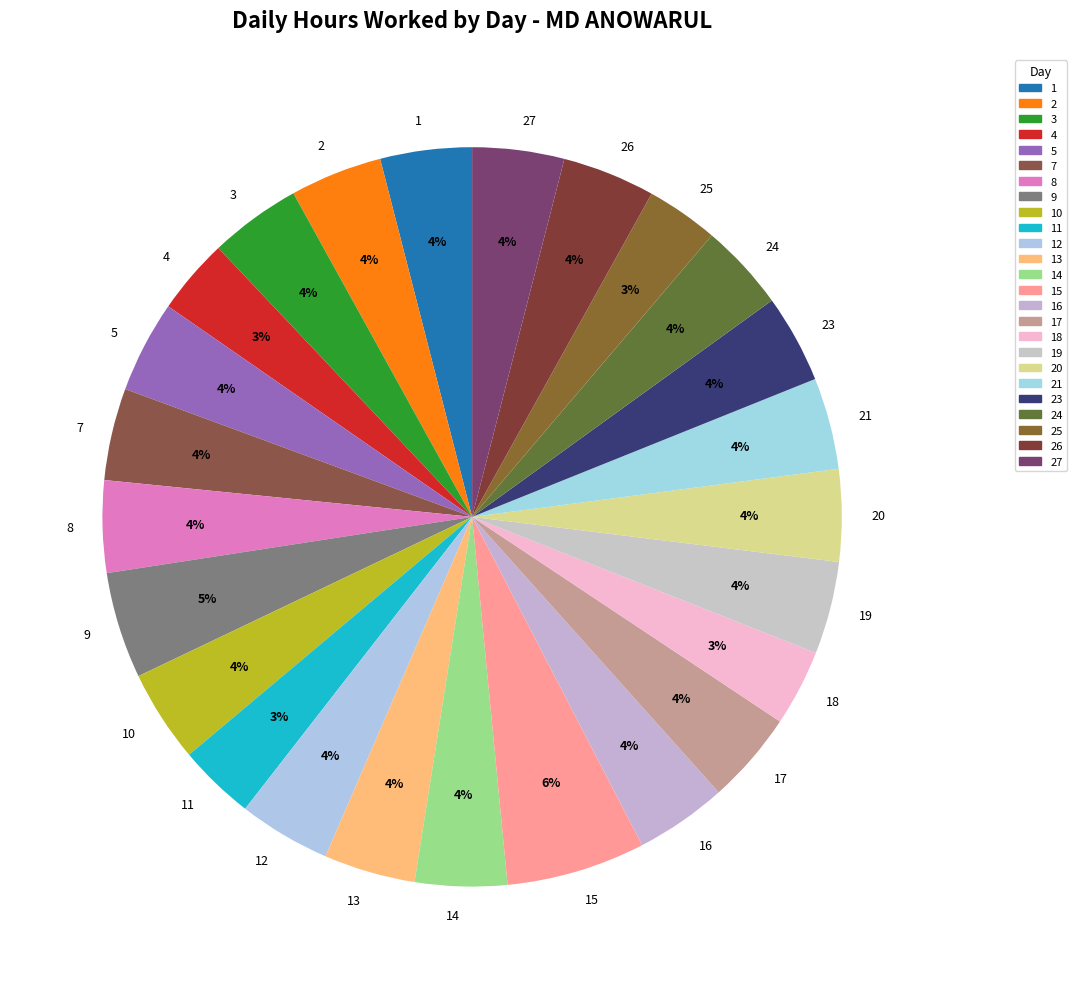

To the nearest percent, what is the average slice percentage?

4%